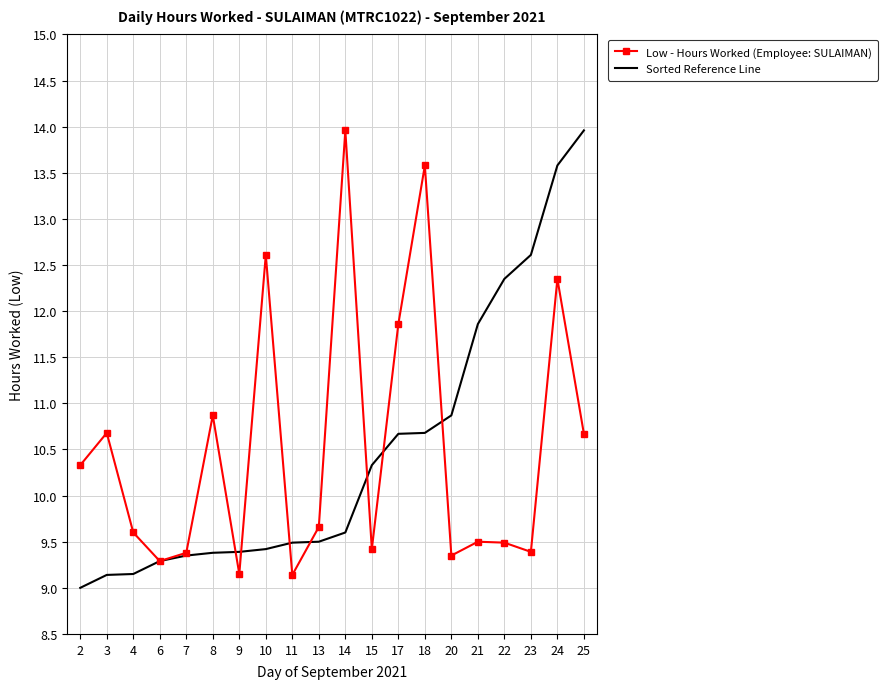

The value of Sorted Reference Line at 13 is 9.5. True or false?

True